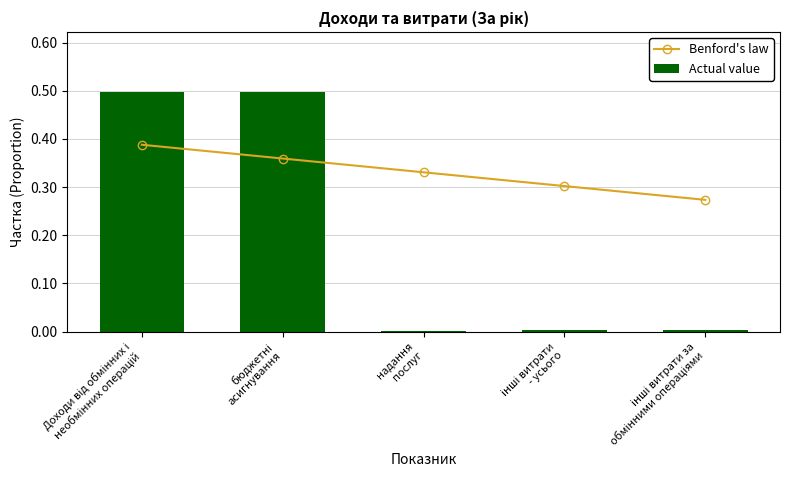

What is the average value of the Benford's law series?

0.3